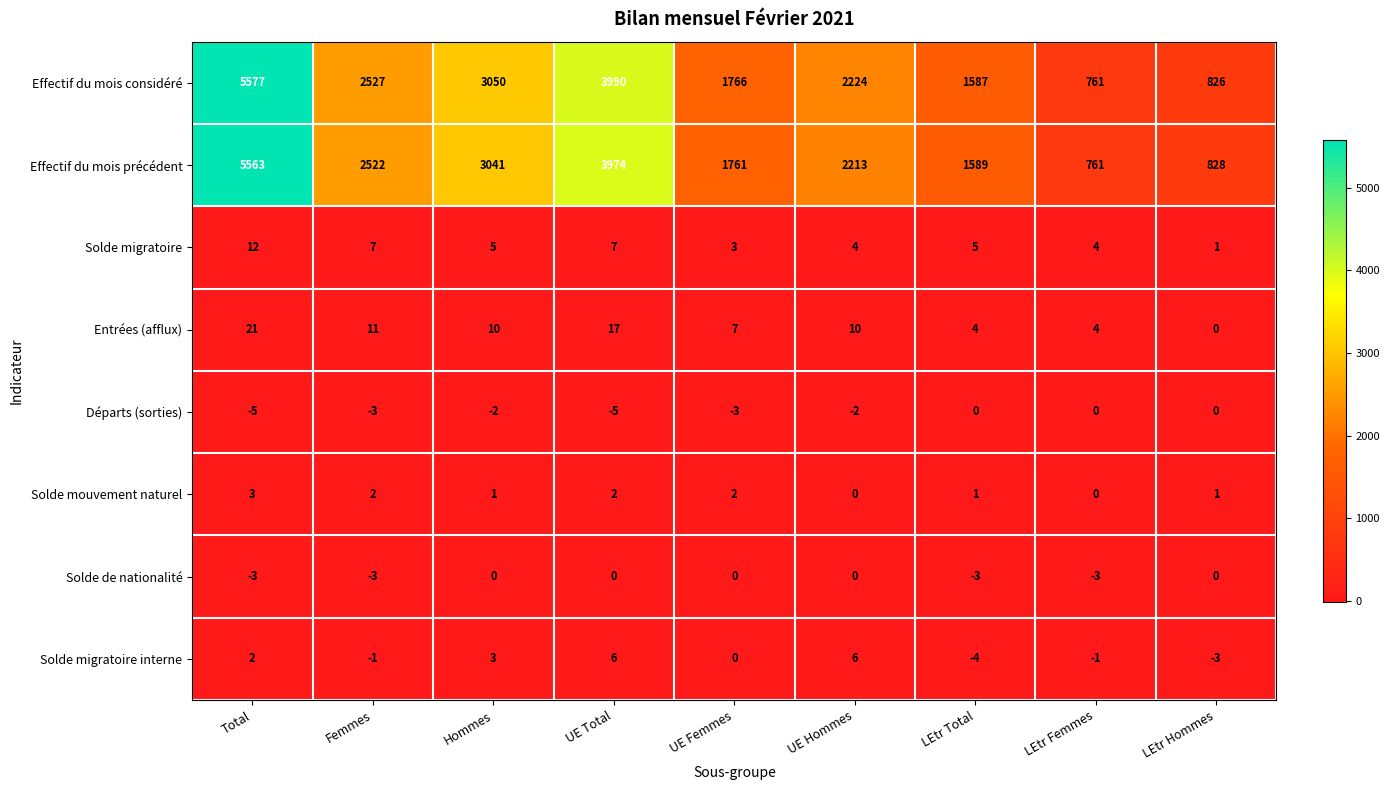

List the labels in order of Effectif du mois considéré value, smallest first.

LEtr Femmes, LEtr Hommes, LEtr Total, UE Femmes, UE Hommes, Femmes, Hommes, UE Total, Total